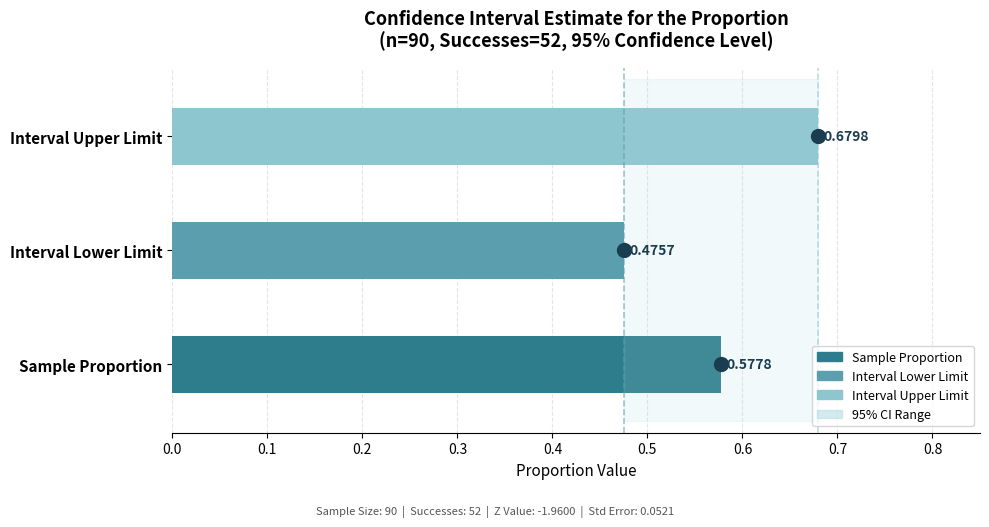

Which series has the widest spread of values?

Lower Limit